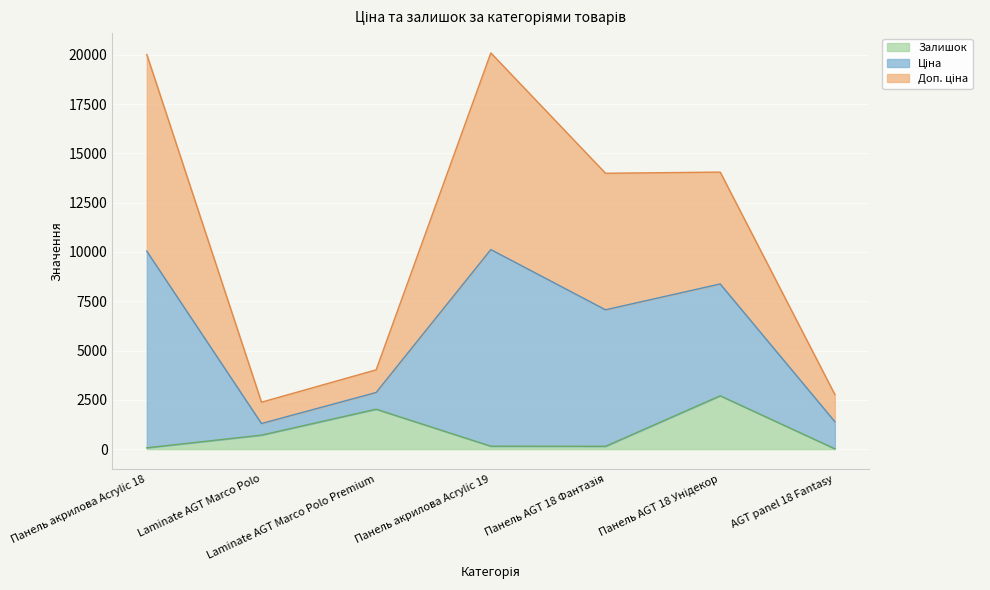

What is the total value across all series at Laminate AGT Marco Polo Premium?

4022.2